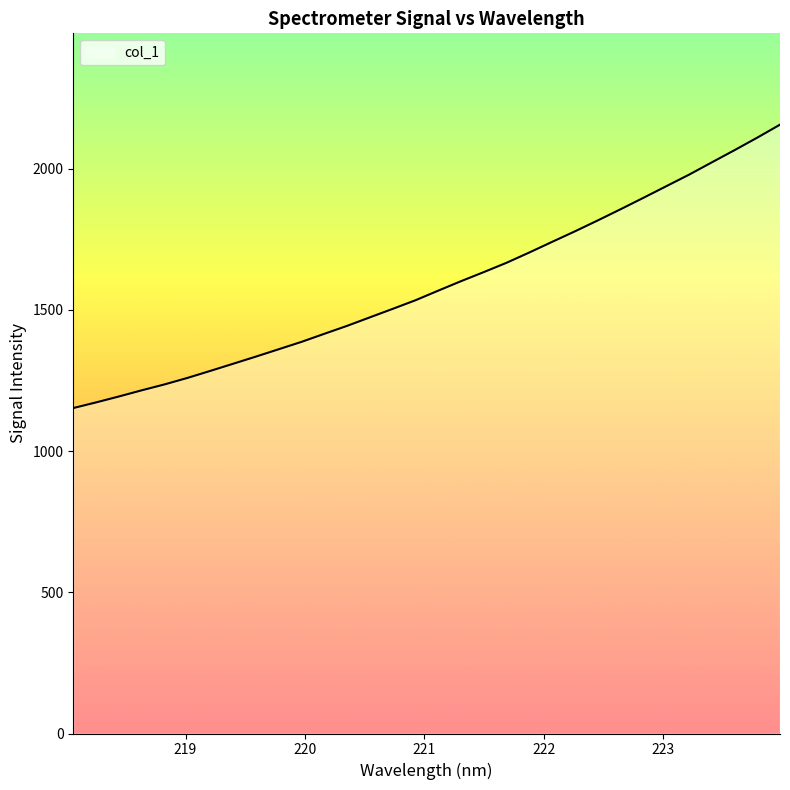

What is the difference between the maximum and minimum values?

1003.4